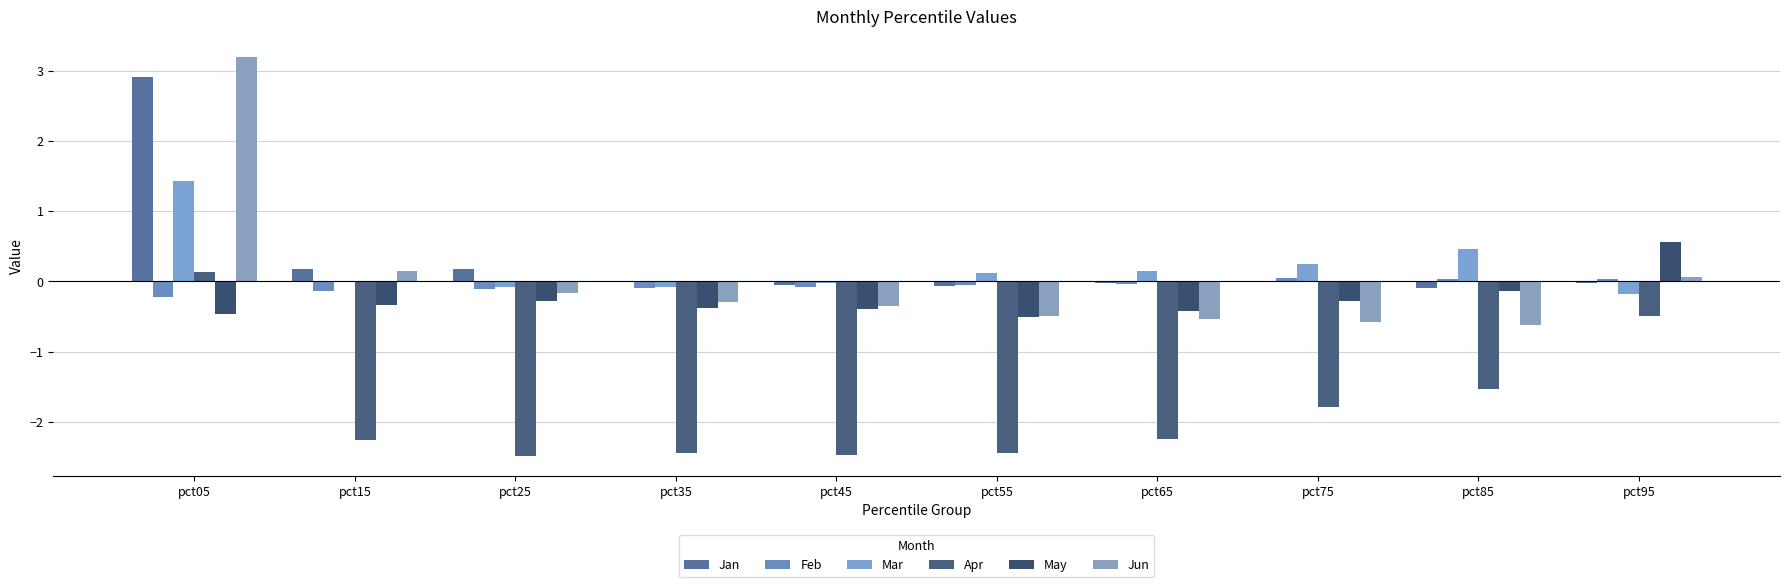

How many categories are shown in the chart?

10